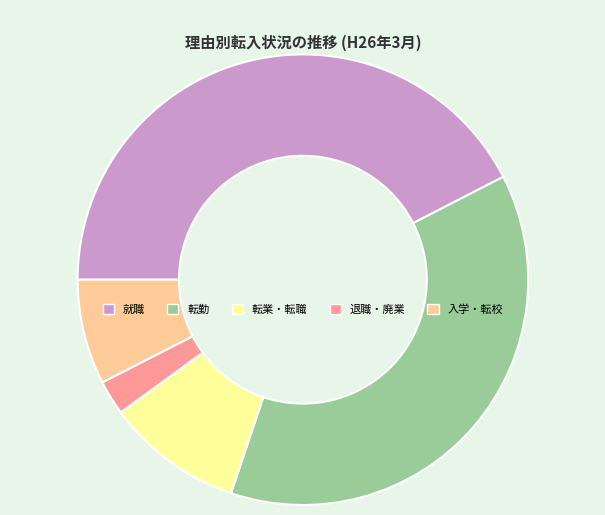

What is the largest slice in the pie chart?

就職